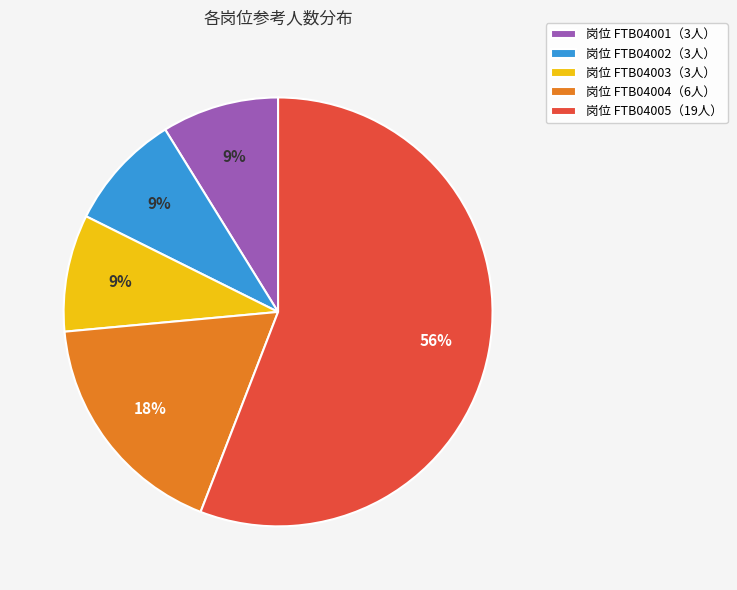

What percentage is the 岗位 FTB04004（6人） slice, to the nearest percent?

18%